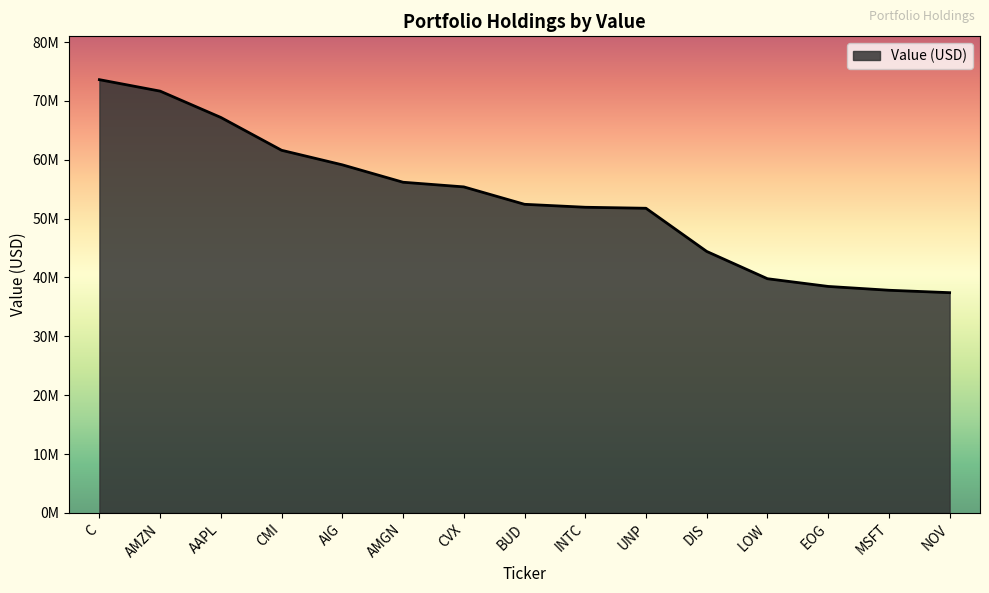

What is the ratio of the value at C to the value at AMZN?

1.0